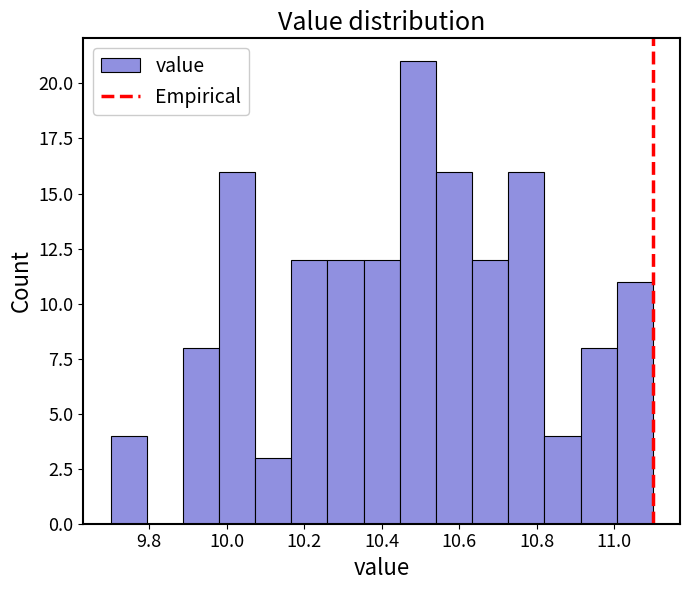

Over which range of the x-axis is the bar tallest?

10.44 to 10.54